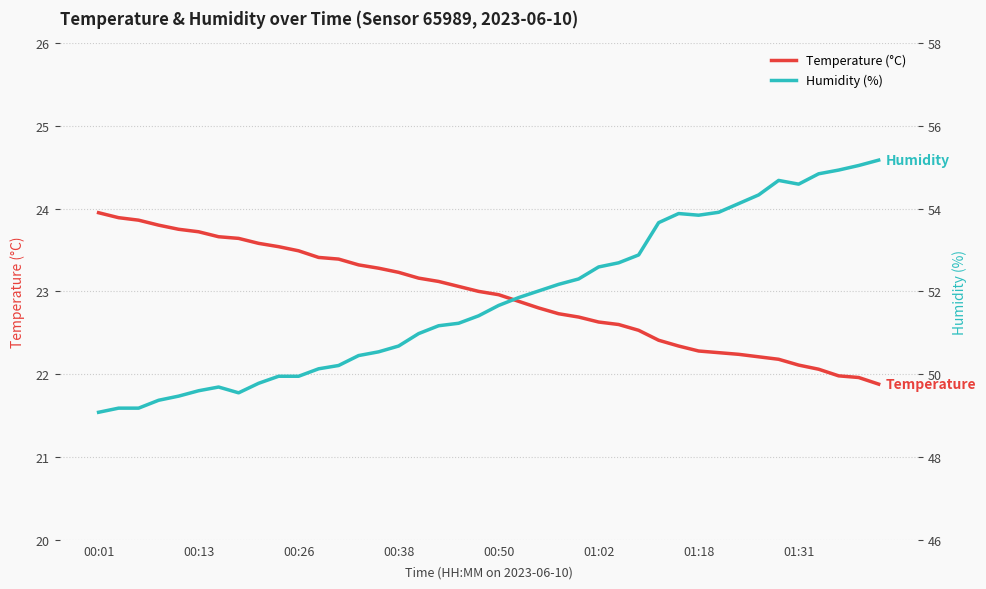

What is the lowest value of the Temperature (°C) series?

21.9